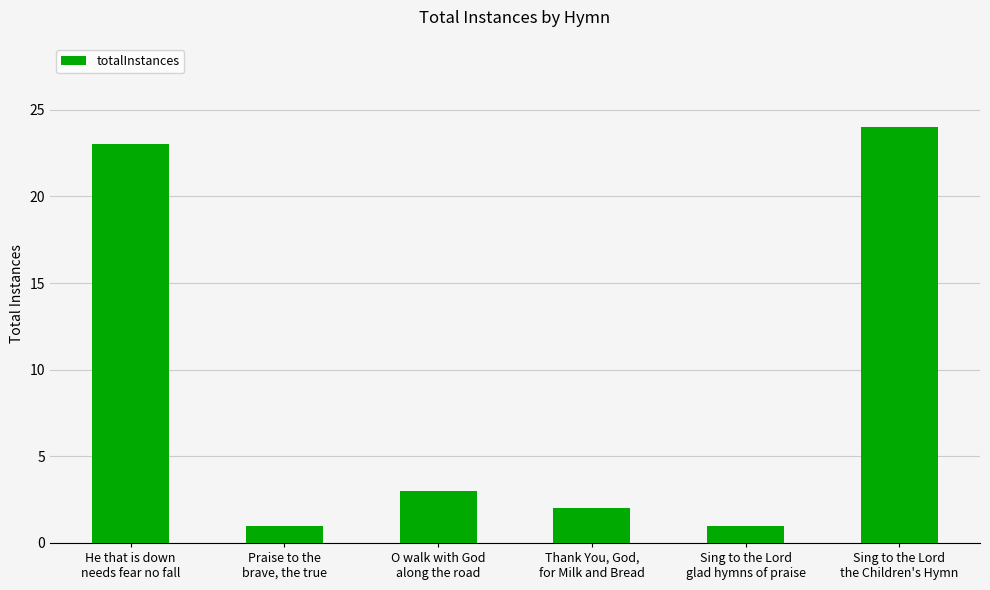

What is the sum of the values at He that is down
needs fear no fall and Thank You, God,
for Milk and Bread?

25